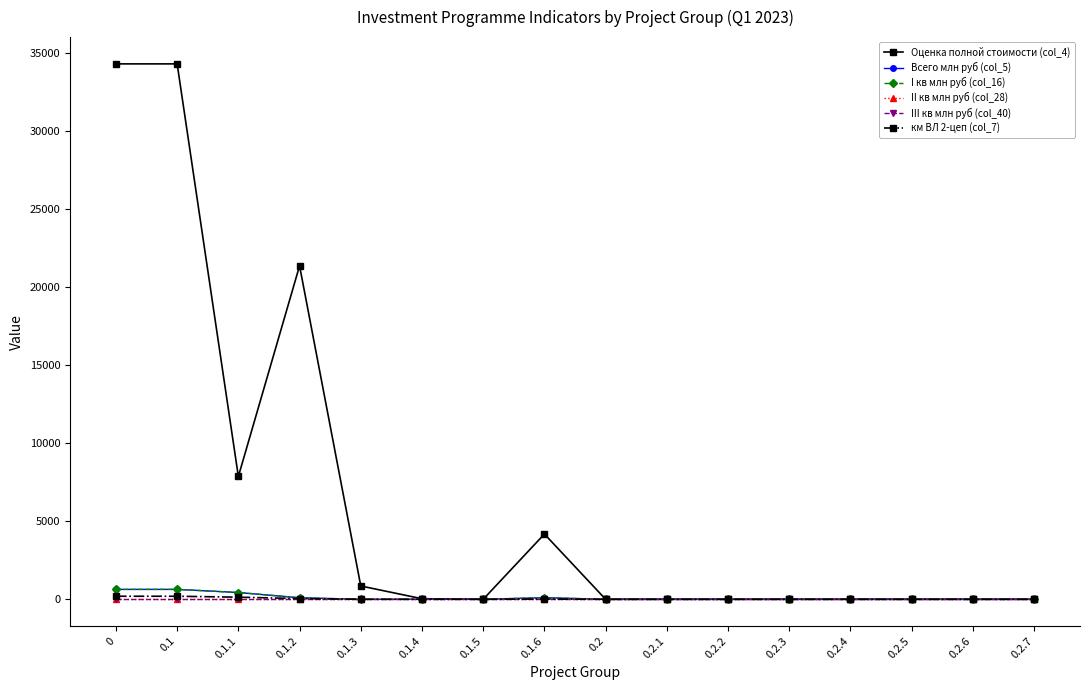

Is it true that Оценка полной стоимости (col_4) equals 35.9 at 0.1.4?

True